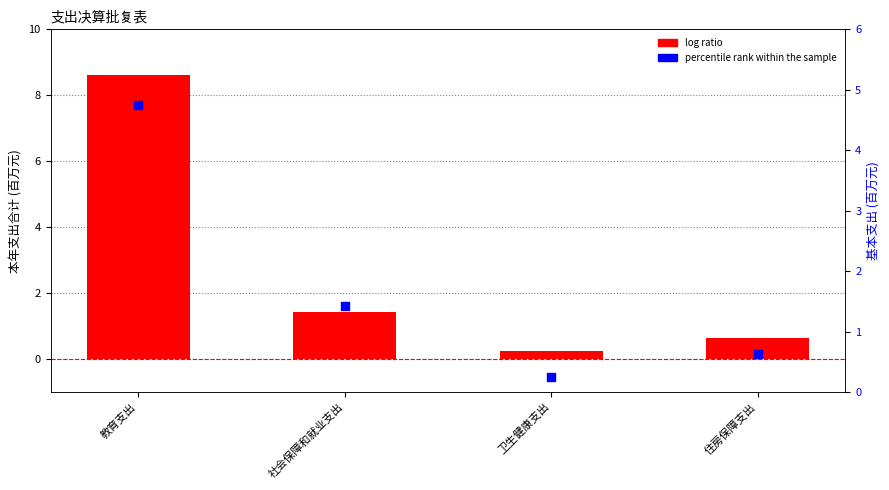

What are all the series names shown in the legend?

log ratio, percentile rank within the sample